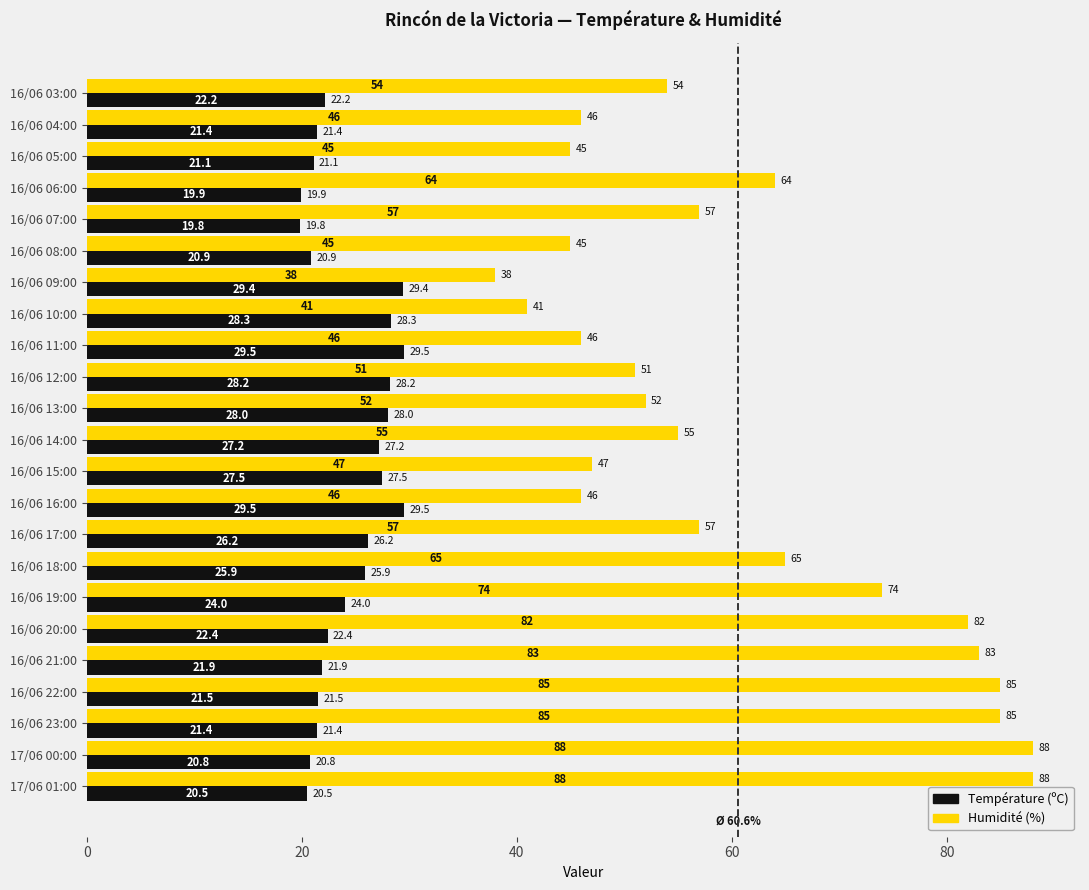

Between 16/06 21:00 and 16/06 13:00, which series saw the biggest shift?

Humidité (%)